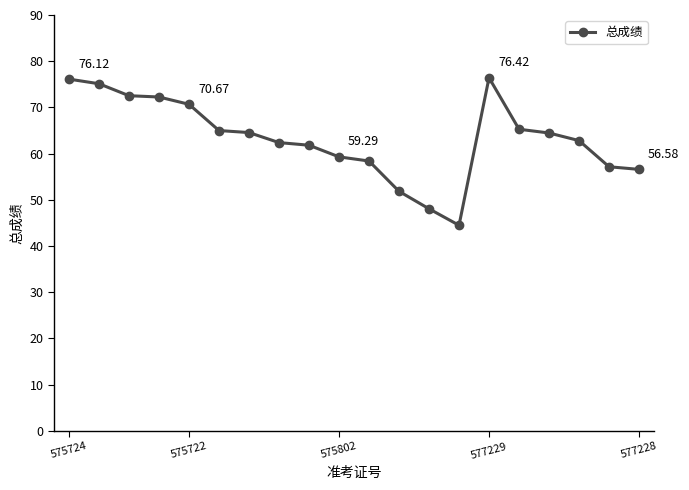

What is the sum of all values?

1265.2